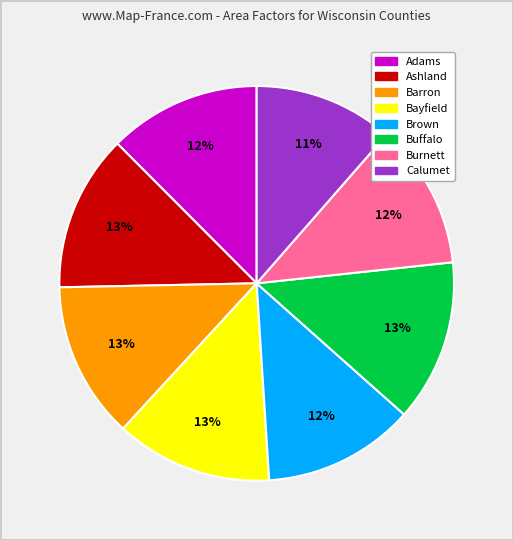

Combined, do Buffalo and Calumet account for over 50%?

No